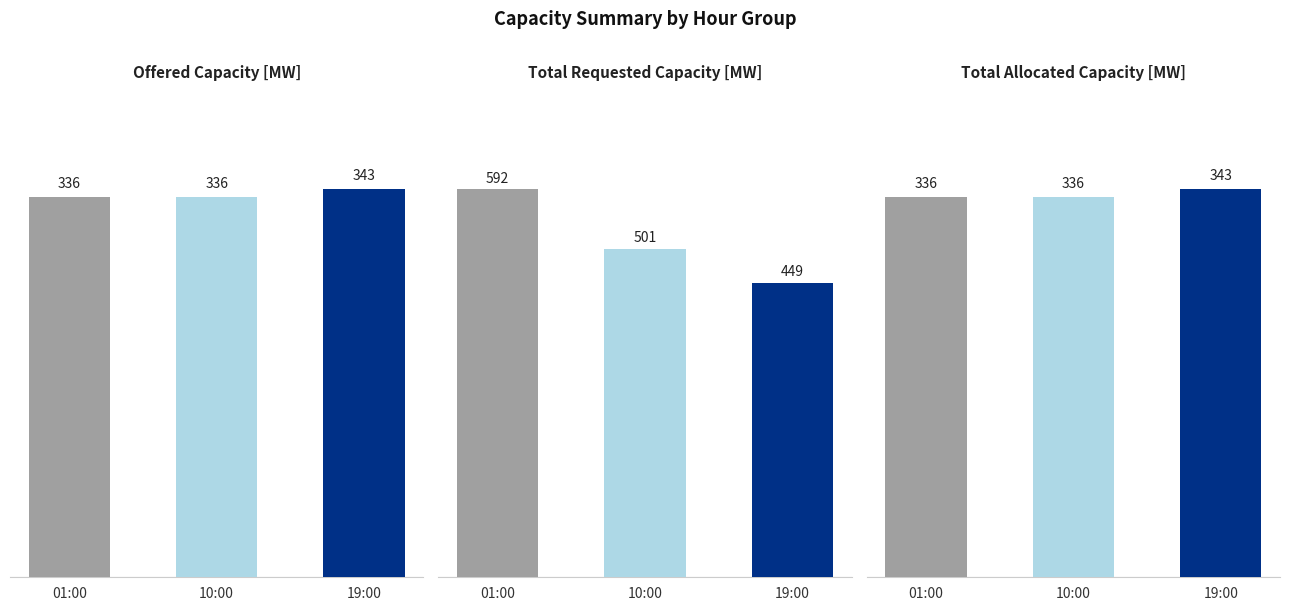

Are the bars horizontal?

No